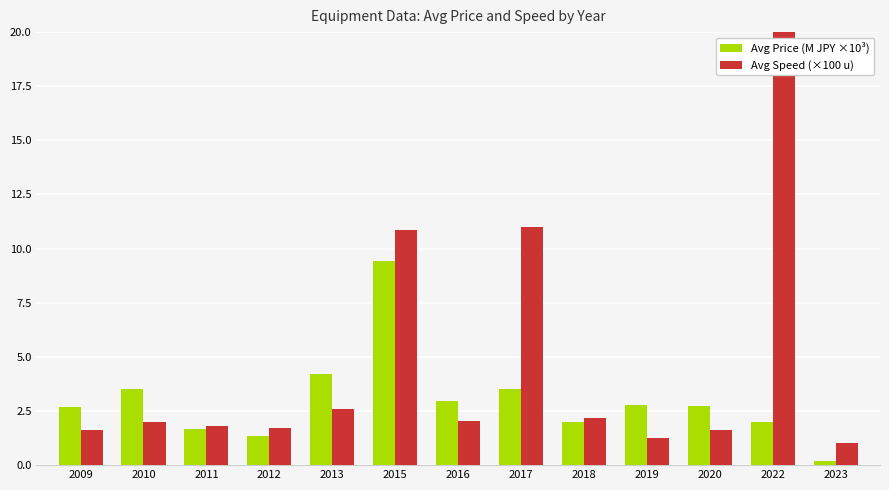

What value does the Avg Speed (×100 u) series have at 2018?

2.2